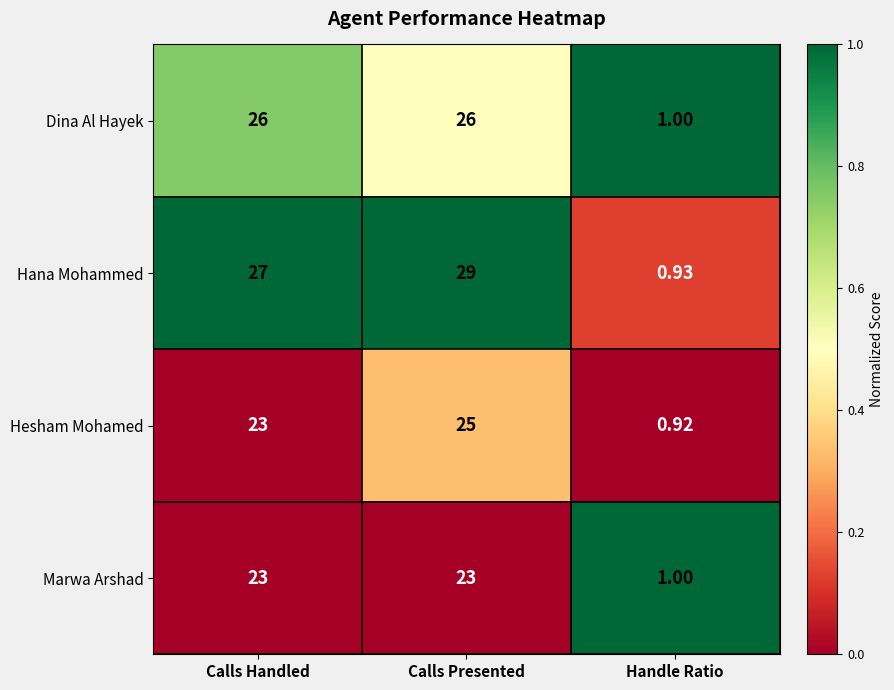

Which series changed the most between Calls Handled and Handle Ratio?

Hana Mohammed